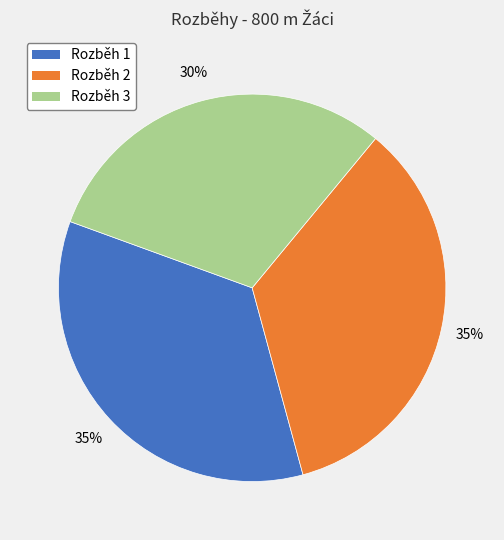

Does Rozběh 2 represent more than half of the total?

No